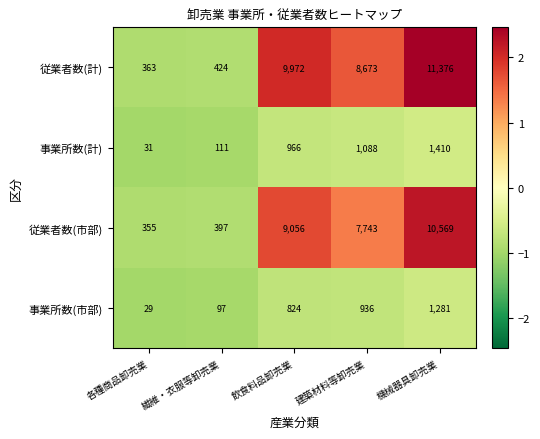

Which series has the largest total across all categories?

従業者数(計)